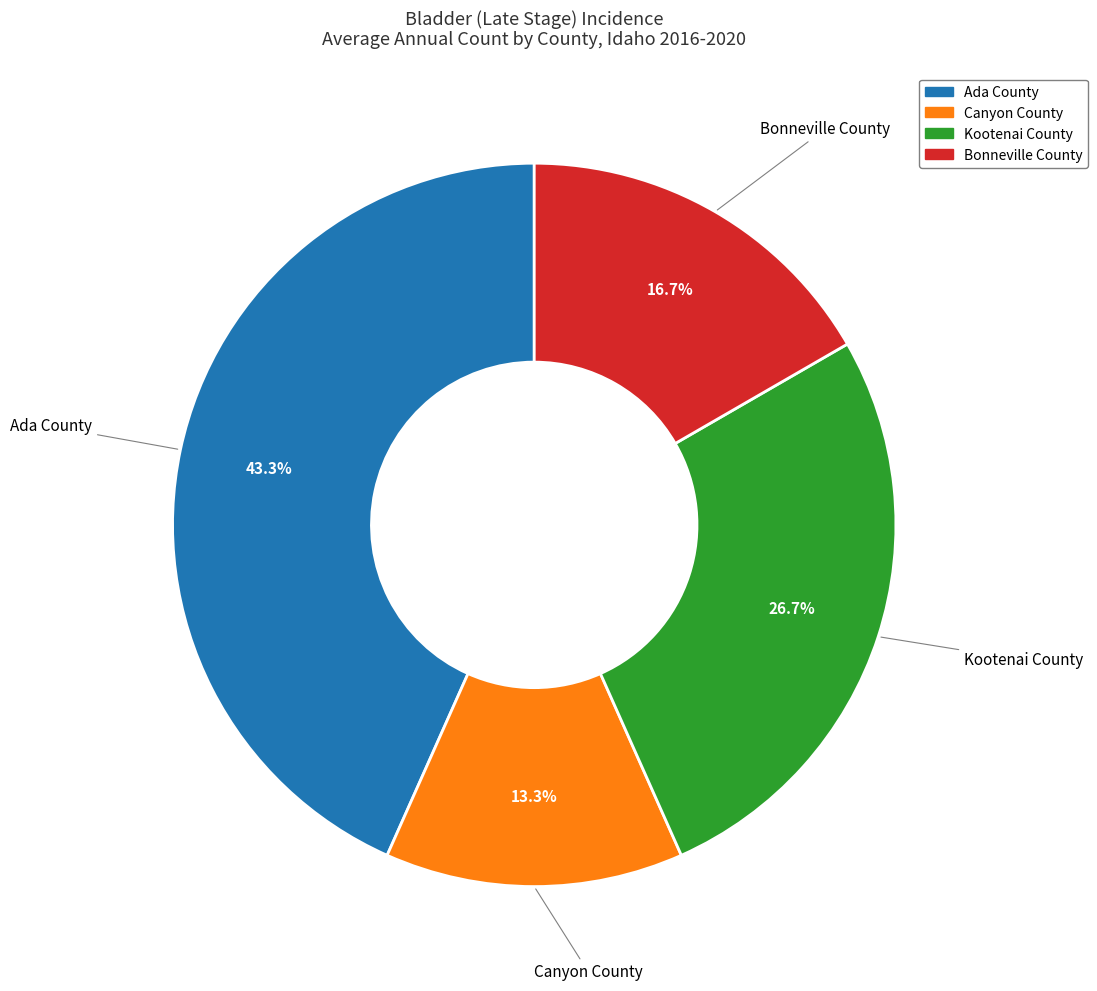

Combined, what portion of the pie is Kootenai County and Ada County?

70.0%